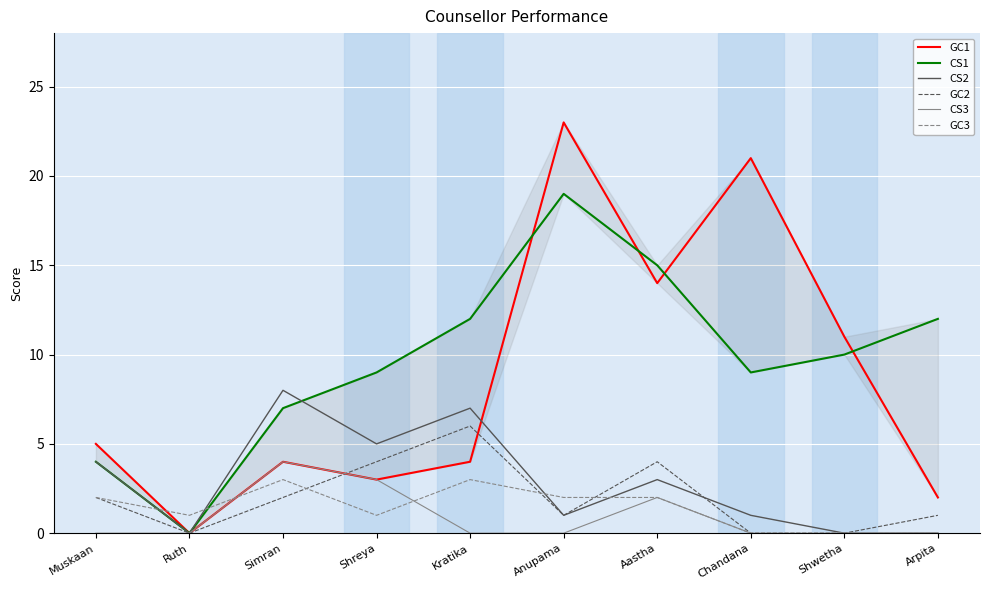

At how many categories does at least one series exceed 10?

6